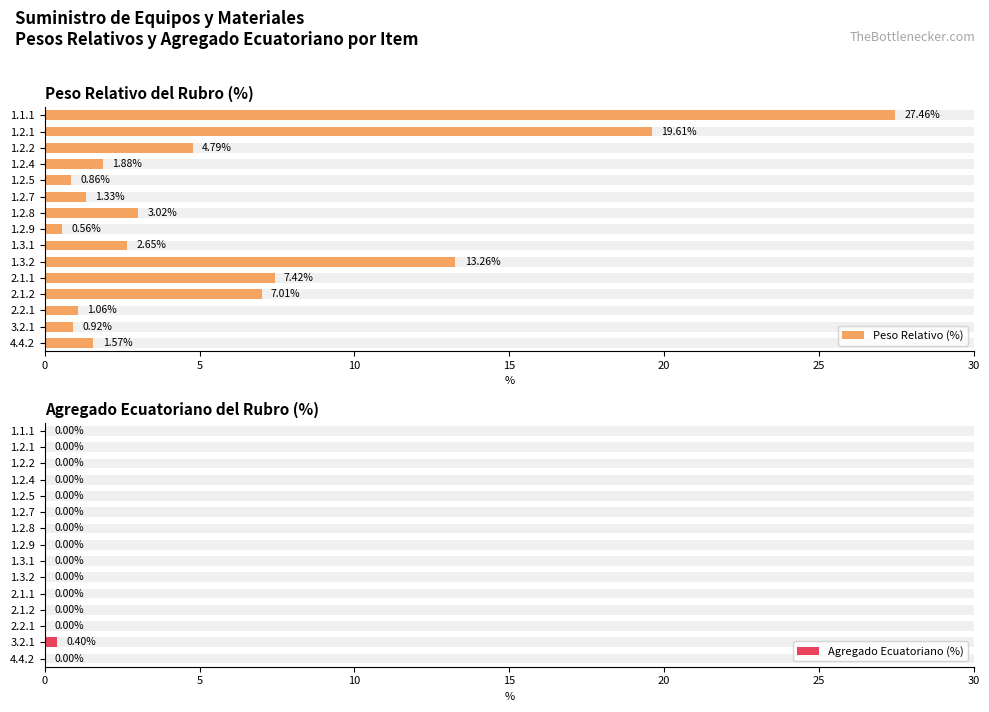

At 1.1.1, list the series in order from smallest to largest.

Agregado Ecuatoriano (%), Peso Relativo (%)